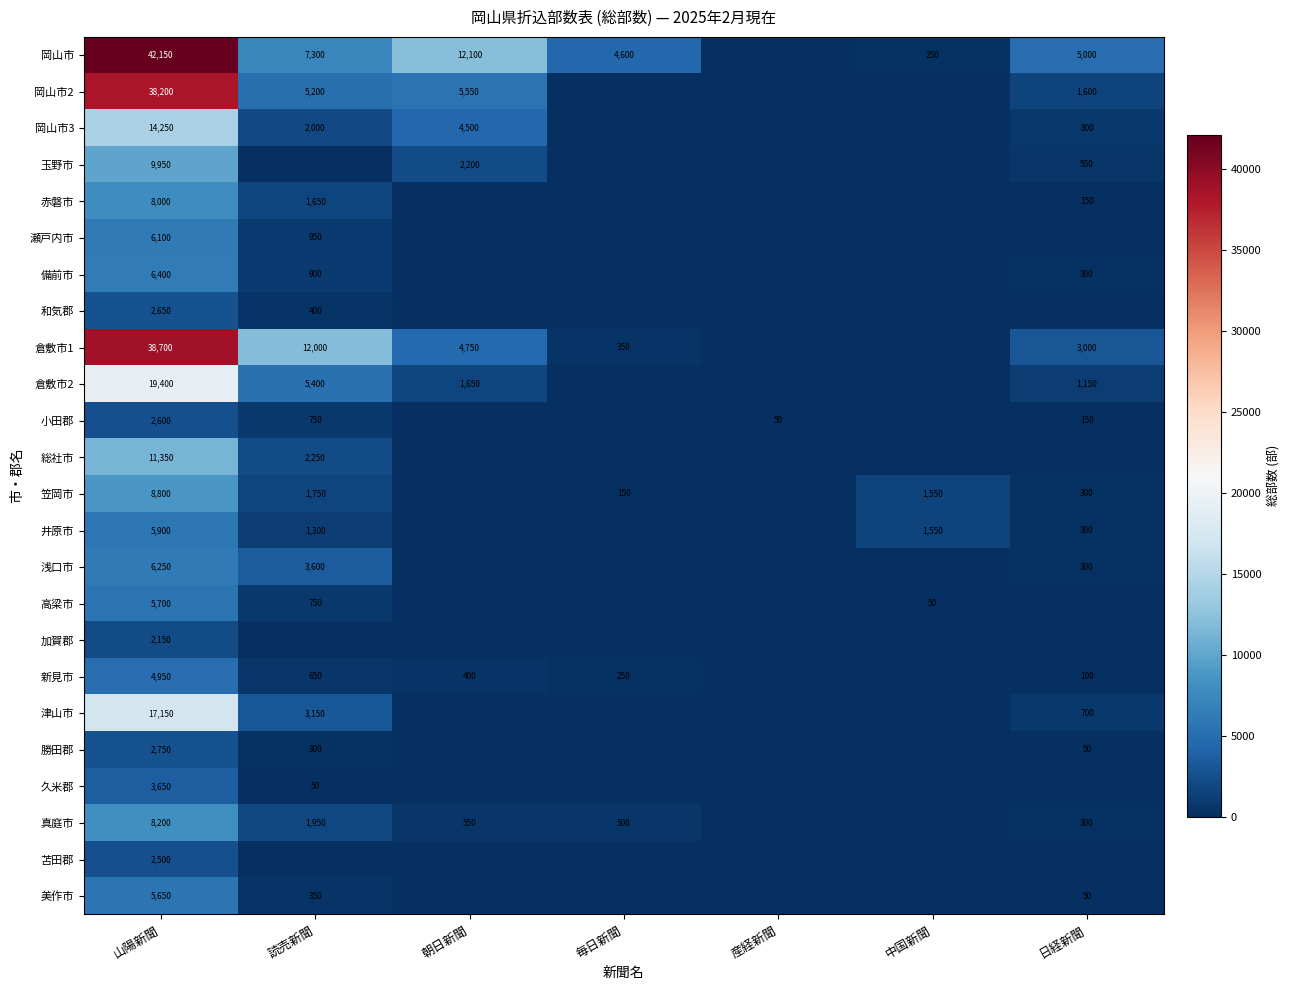

Is the value of 新見市 at 読売新聞 greater than the value of 備前市 at 山陽新聞?

No